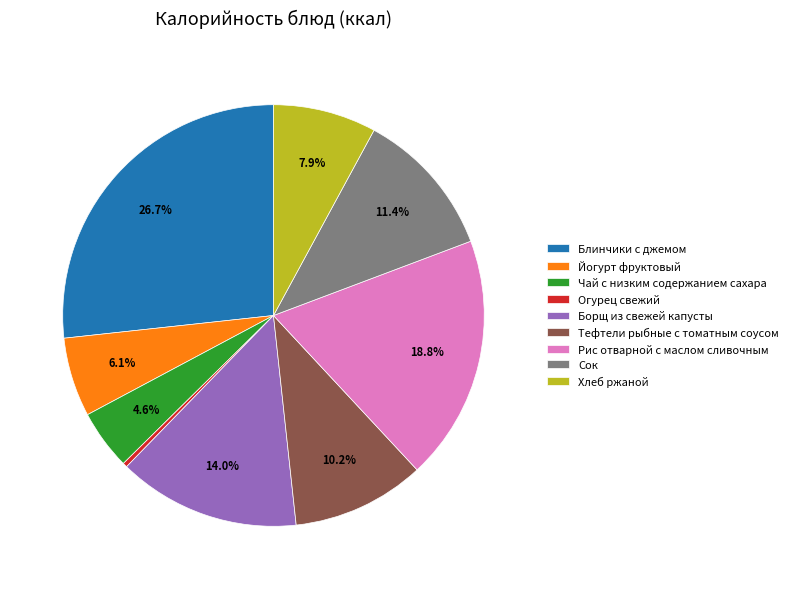

Is it true that Рис отварной с маслом сливочным is 19% of the pie?

True